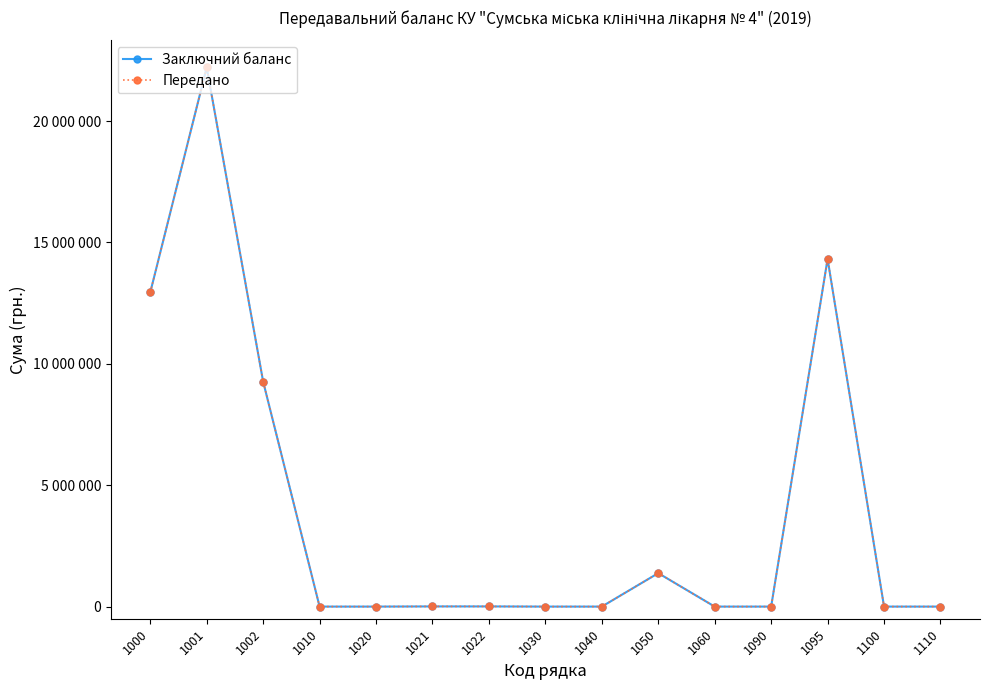

Is the value of Заключний баланс at 1100 greater than the value of Передано at 1100?

No